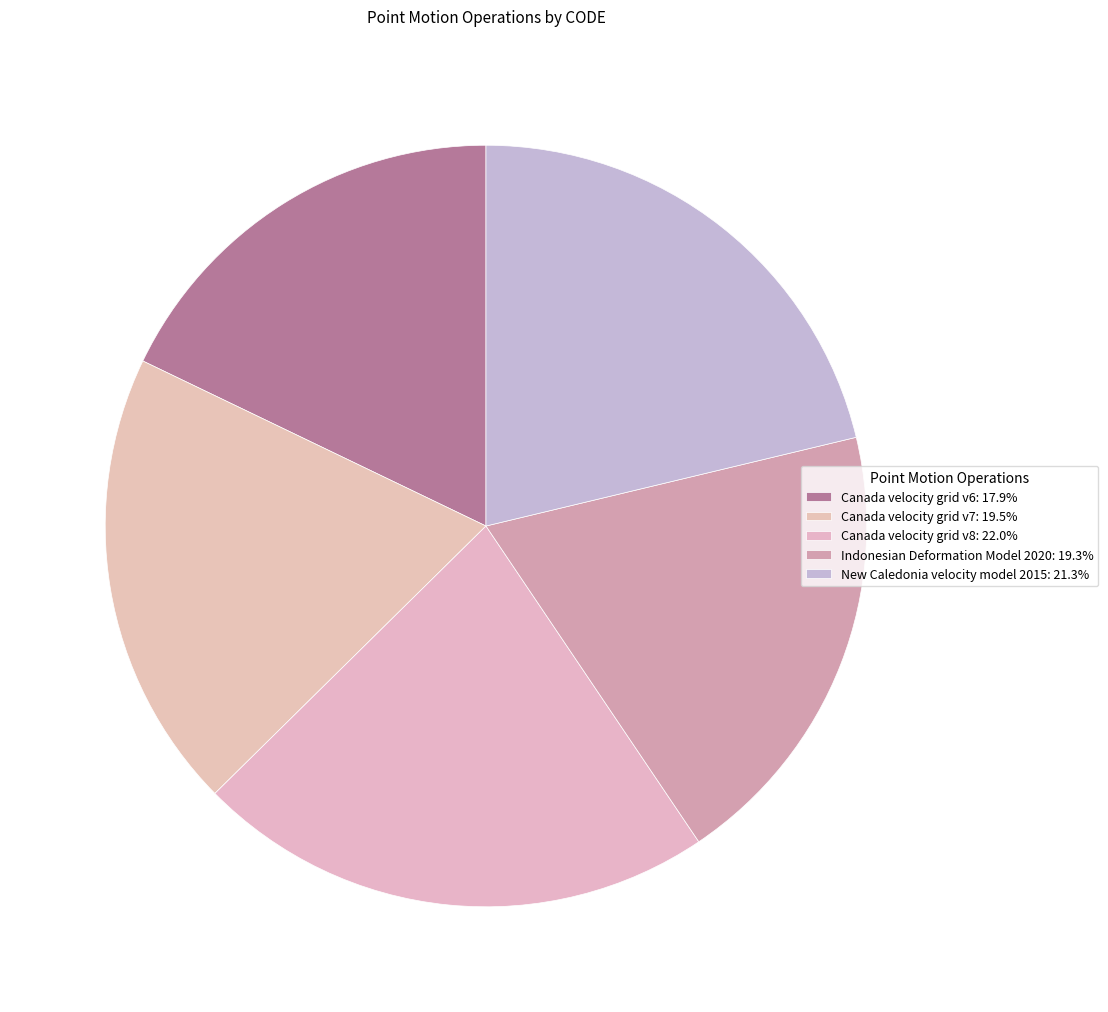

Which category has the biggest portion of the pie?

Canada velocity grid v8